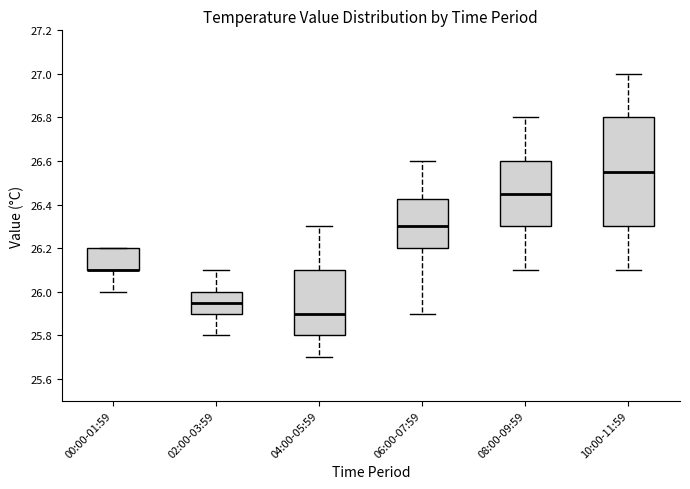

Reading left to right, transcribe this box plot: for each box, give where its median line is, the range the box spans, and where its two whiskers end, as read against the y-axis. The values are not printed on the chart, so give them approximately, as read against the axis.

00:00-01:59: median 26.10 (drawn on the box's lower edge), box 26.10 to 26.20, whiskers 26.00 to 26.20
02:00-03:59: median 25.96, box 25.90 to 26.00, whiskers 25.80 to 26.10
04:00-05:59: median 25.90, box 25.80 to 26.10, whiskers 25.70 to 26.30
06:00-07:59: median 26.30, box 26.20 to 26.42, whiskers 25.90 to 26.60
08:00-09:59: median 26.46, box 26.30 to 26.60, whiskers 26.10 to 26.80
10:00-11:59: median 26.56, box 26.30 to 26.80, whiskers 26.10 to 27.00